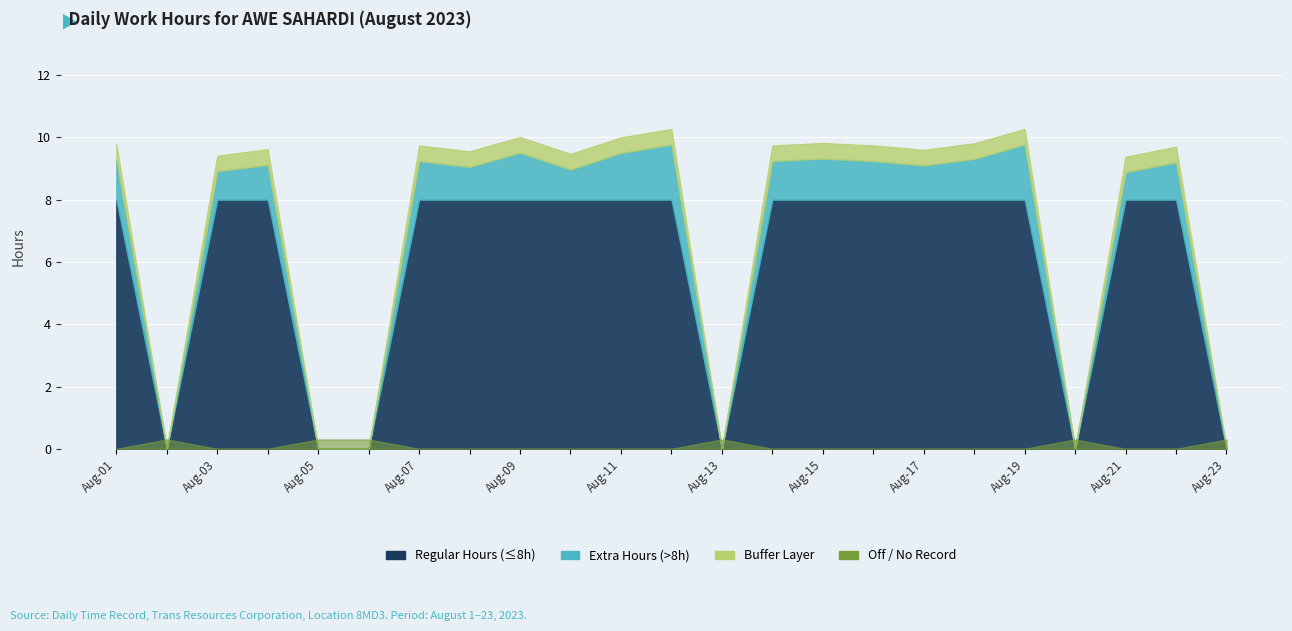

True or false: Overtime and Low cross at least once.

False